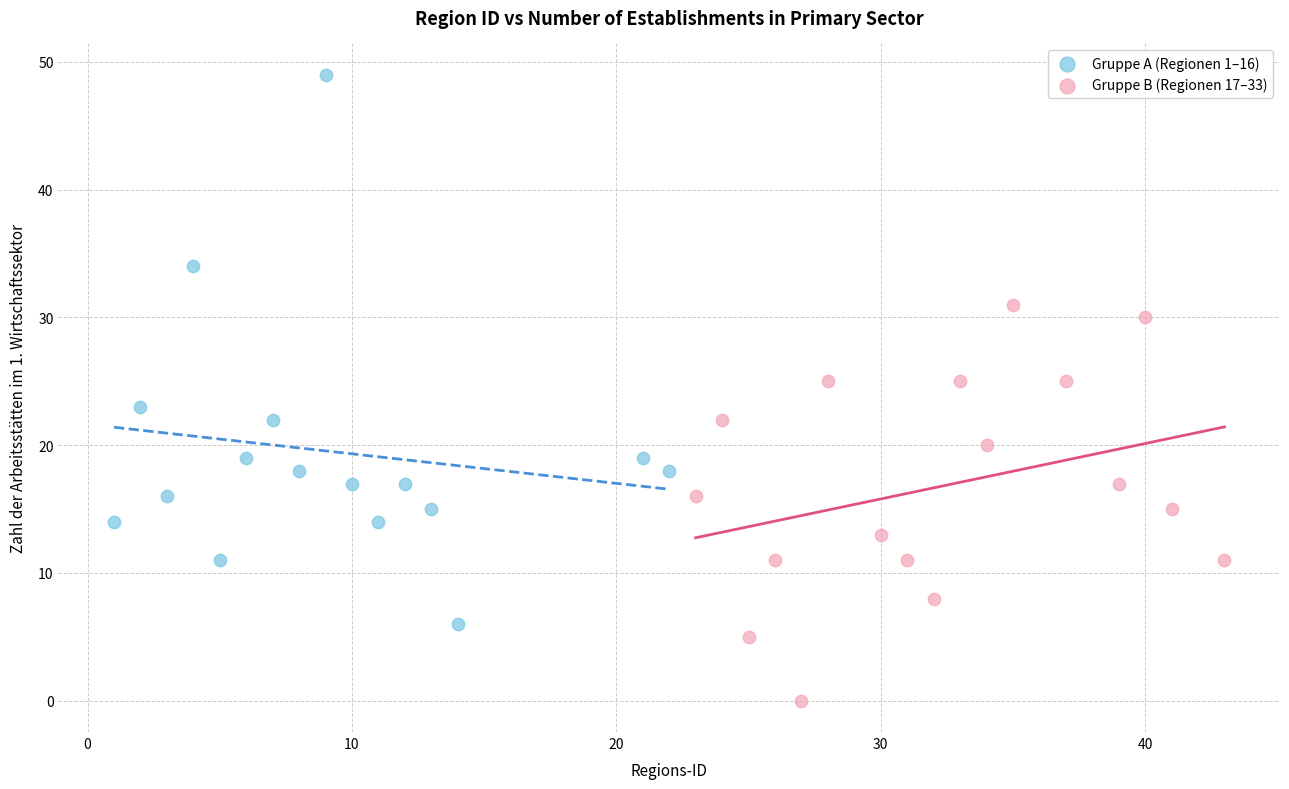

Which series contains the lowest Y value?

Gruppe B (Regionen 17–33)